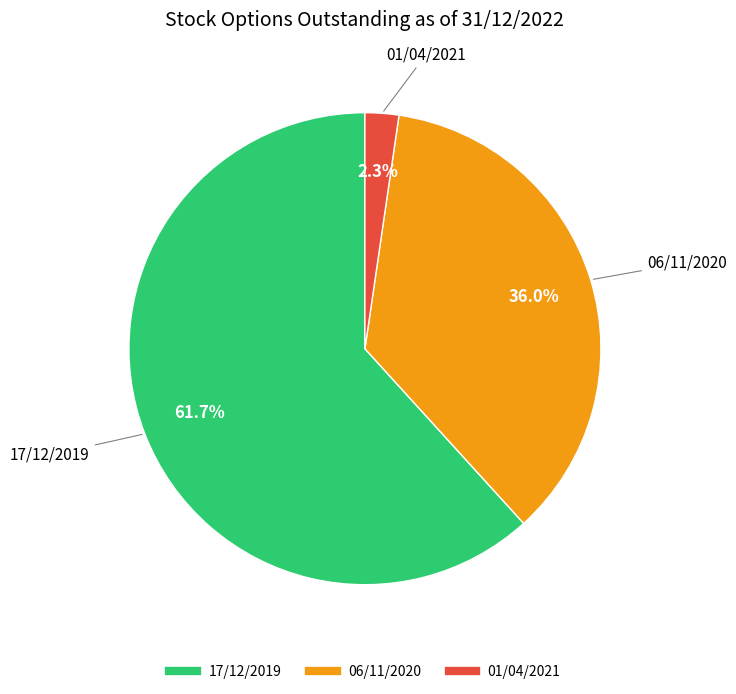

Is the sum of 06/11/2020 and 01/04/2021 greater than half?

No